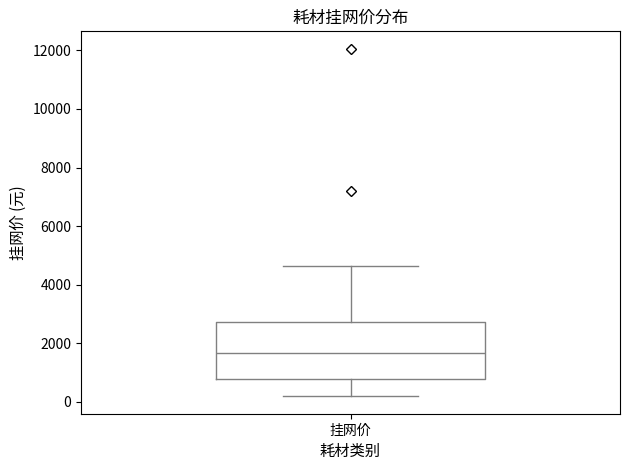

Where is the upper edge of the box for 挂网价 on the y-axis? The values are not printed on the chart, so give them approximately, as read against the axis.

2800